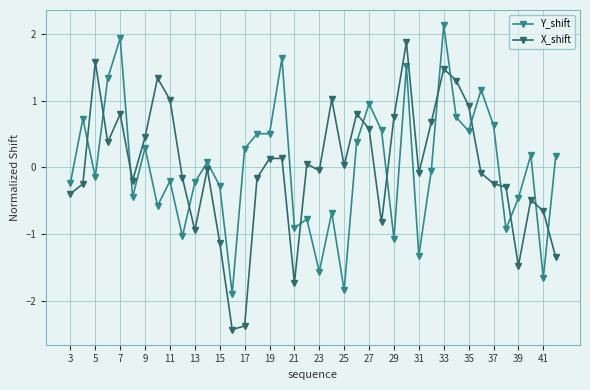

What is the smallest value displayed?

-2.4